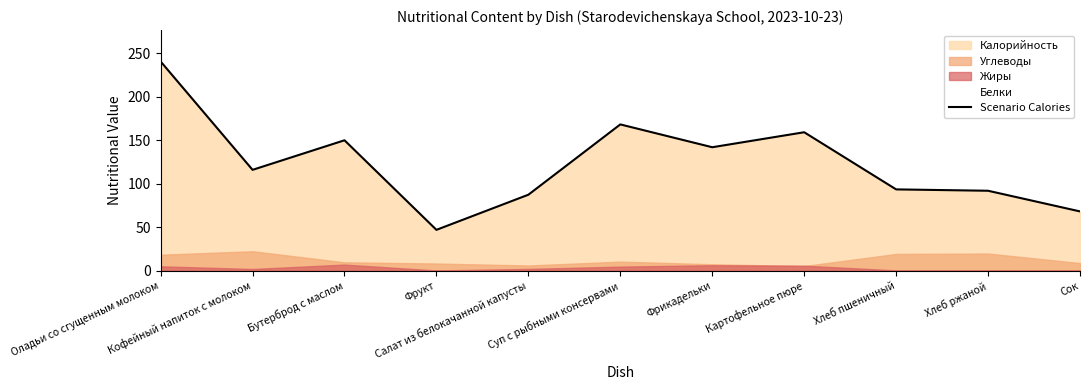

What is the average value?

124.0